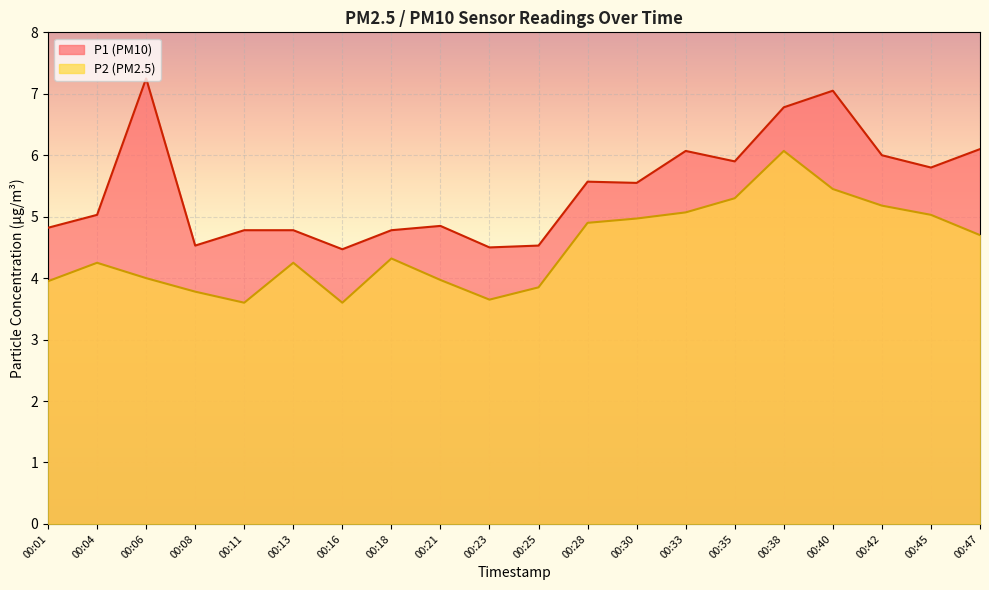

Is it true that P1 equals 2.8 at 00:18?

False